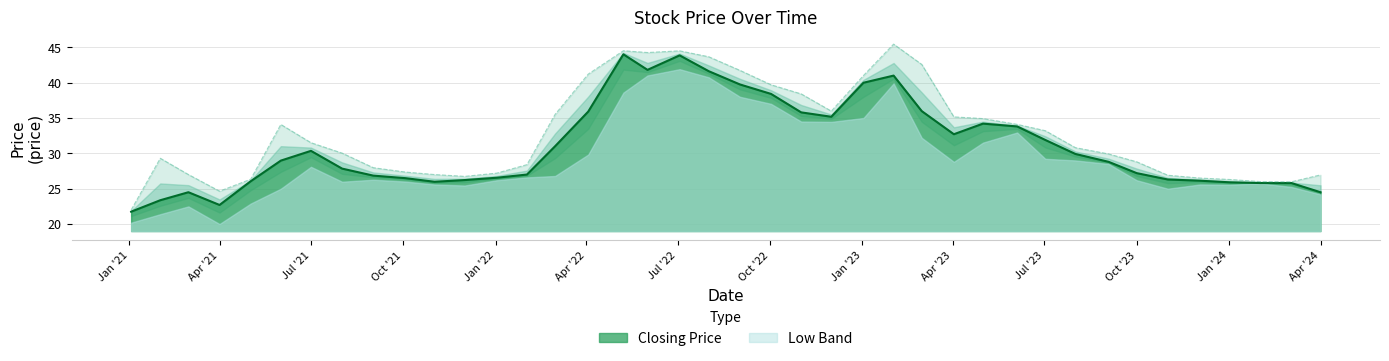

Between 17 and 36, which series saw the biggest shift?

Low